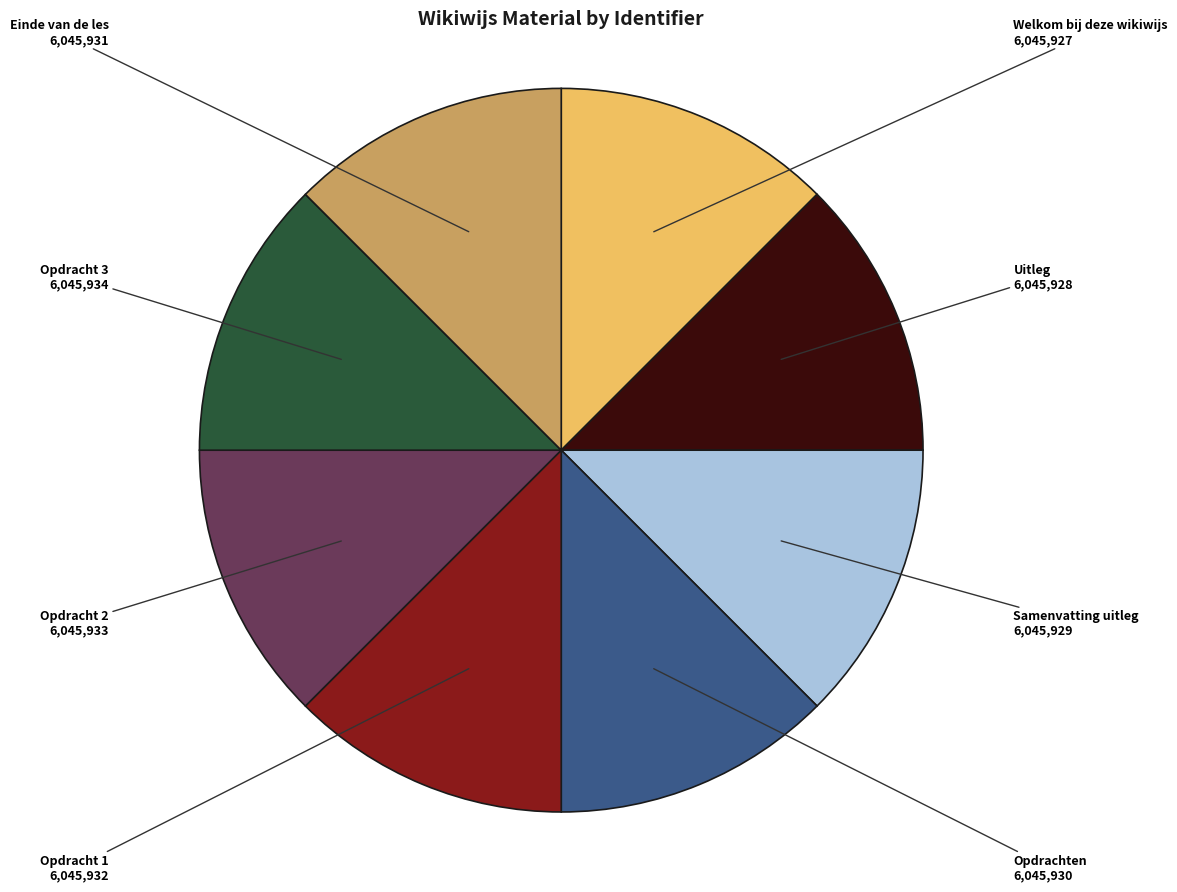

Is it true that Opdracht 2 is 13% of the pie?

True